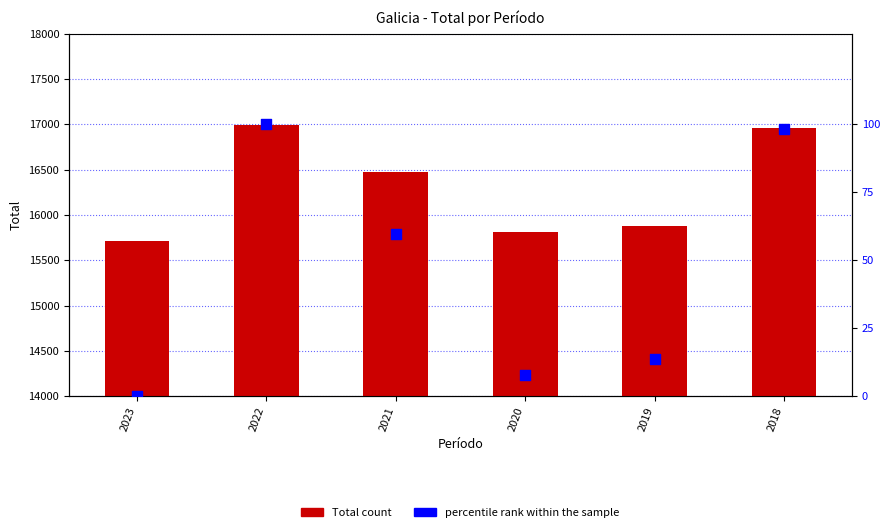

Which series has the widest spread of Y values?

Total